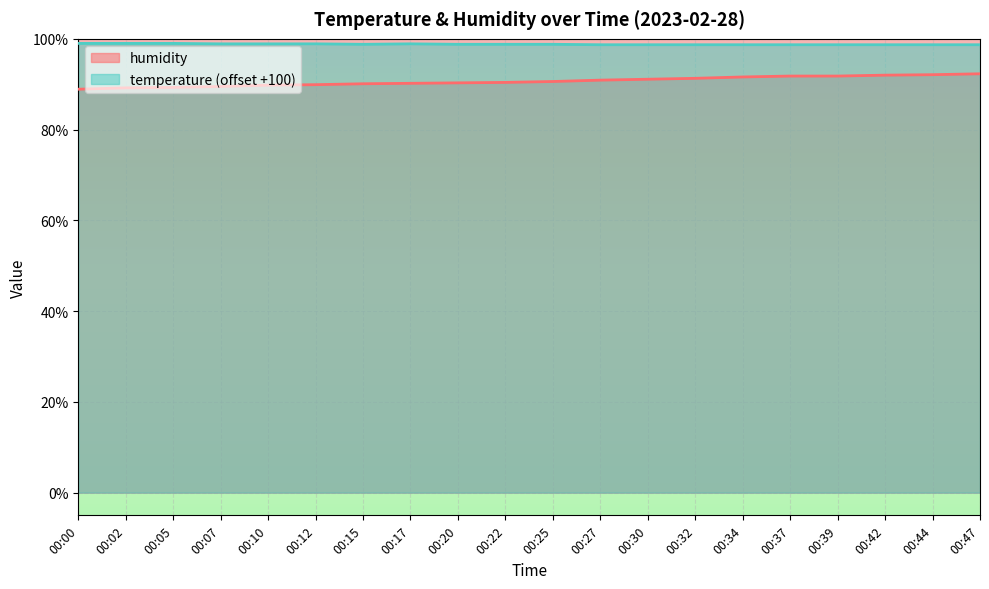

How many lines are shown in the chart?

2